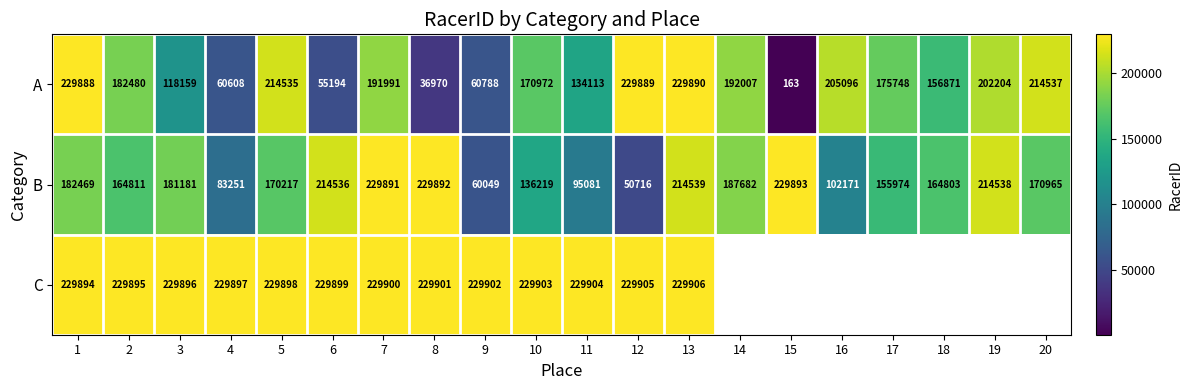

The C series shows 78086.3 at 1. True or false?

False